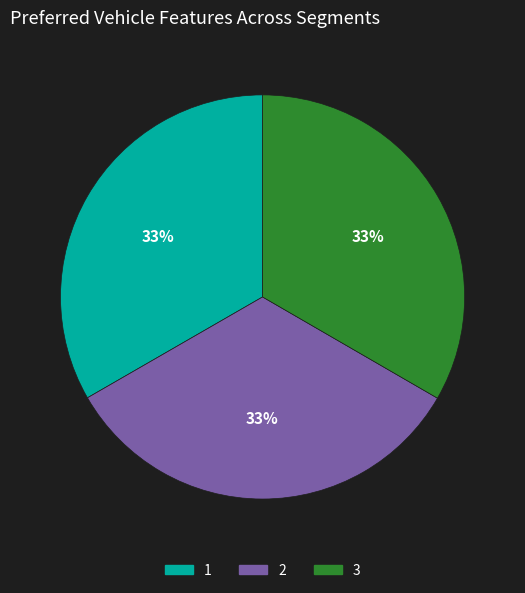

What is the ratio of the value at 2 to the value at 1?

1.0